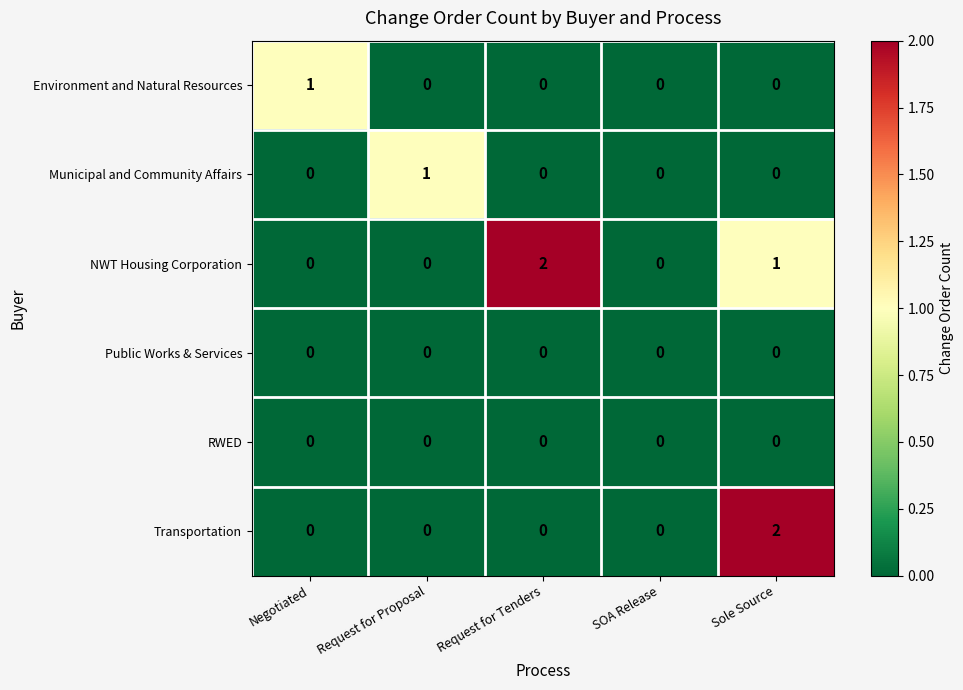

Between Request for Tenders and Sole Source, which series saw the biggest shift?

Transportation